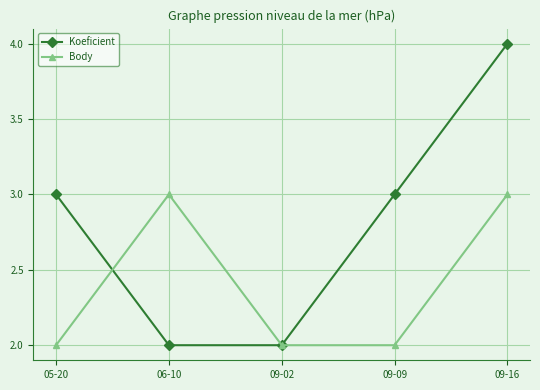

Which category has the highest value across all series?

09-16